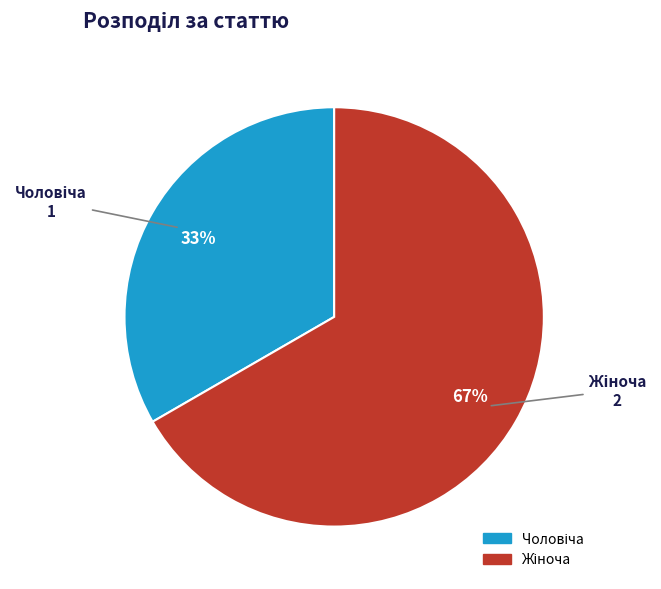

Does any single category account for the majority?

Yes